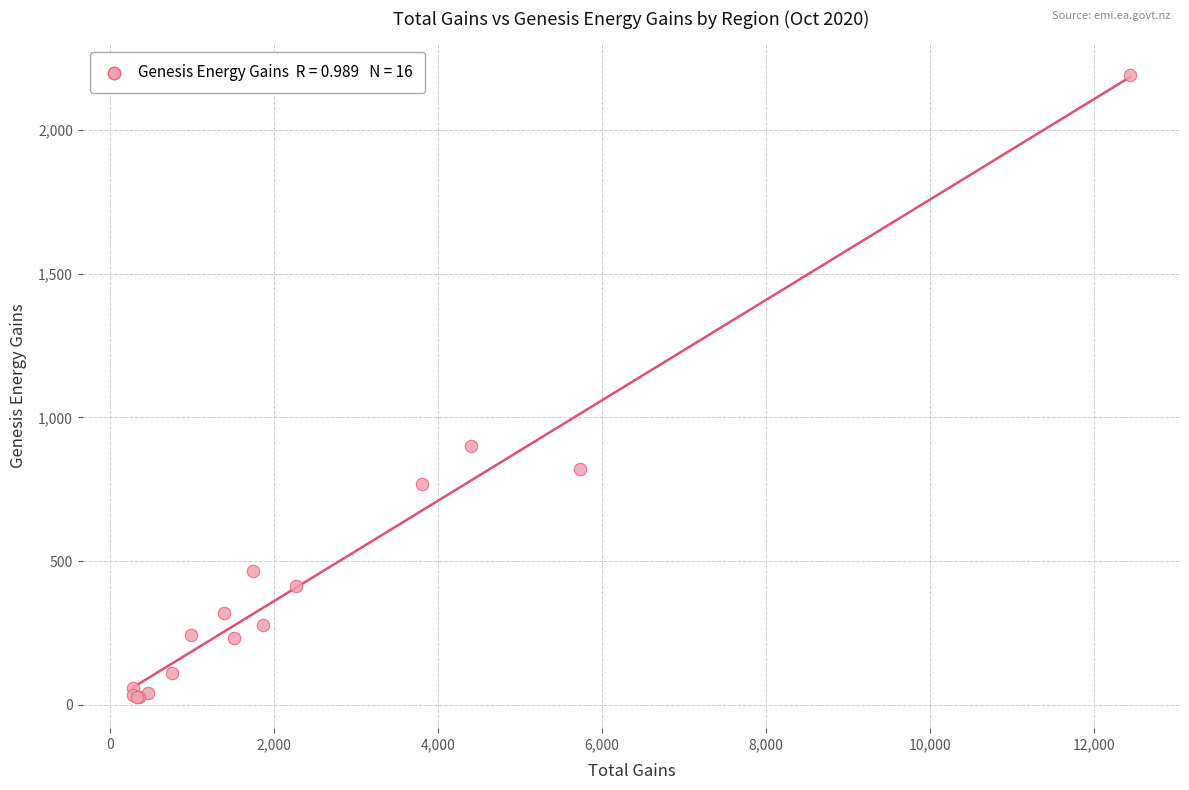

What Y value in the scatter plot is closest to 1108?

901